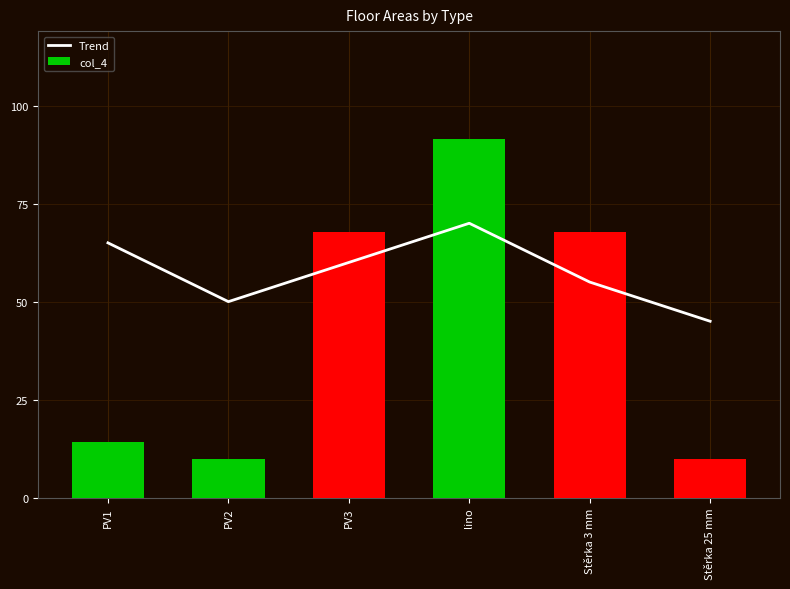

Are the bars horizontal?

No